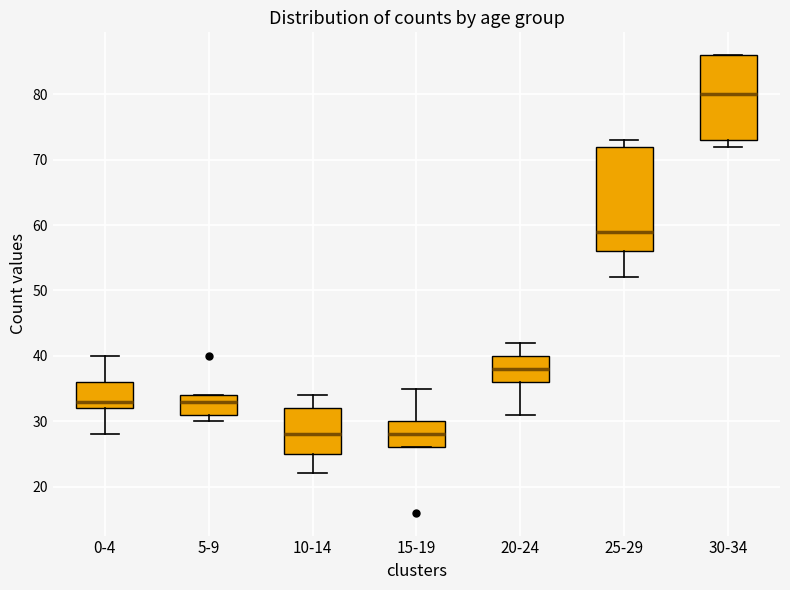

Which box is the tallest, from its lower edge to its upper edge?

25-29